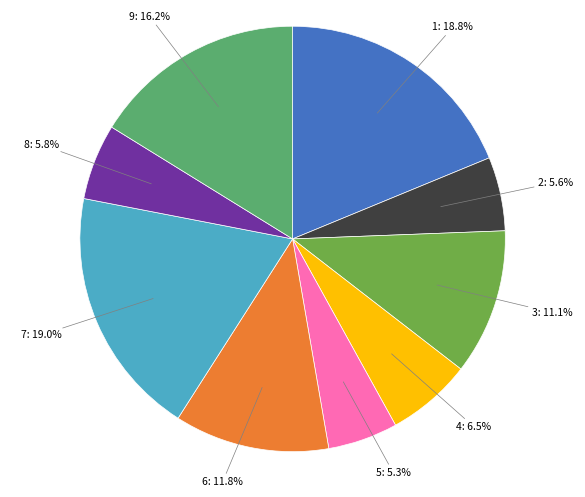

Does any single category account for the majority?

No